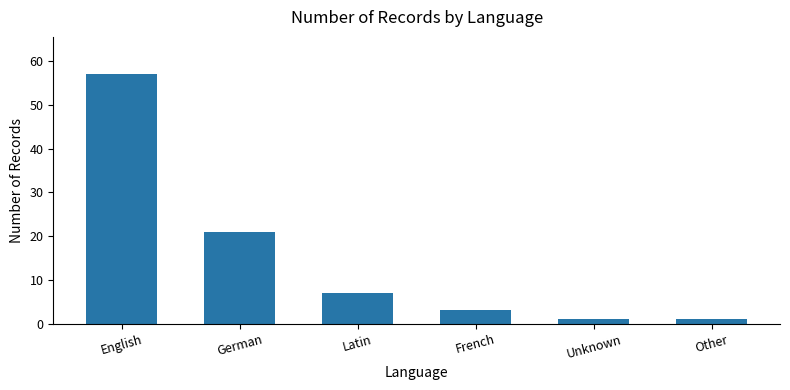

What position from the left is Other?

6